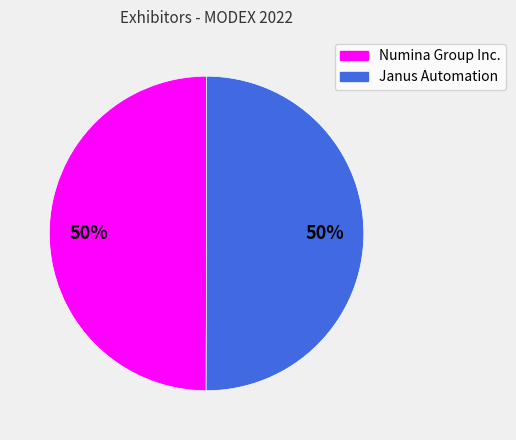

Is it true that Numina Group Inc. is 50% of the pie?

True